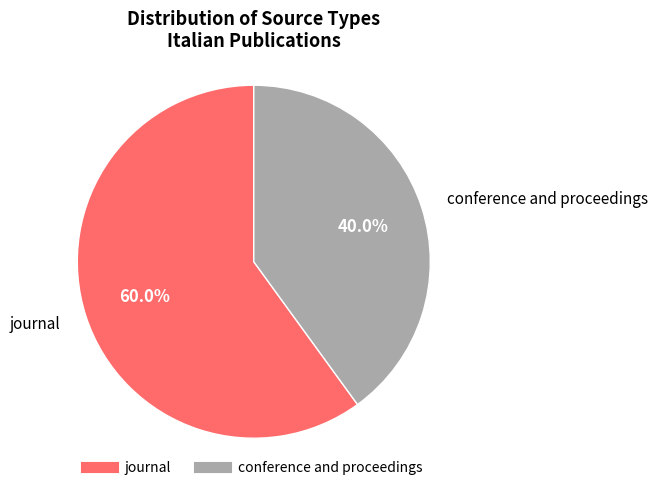

Rank the categories by value from lowest to highest.

conference and proceedings, journal